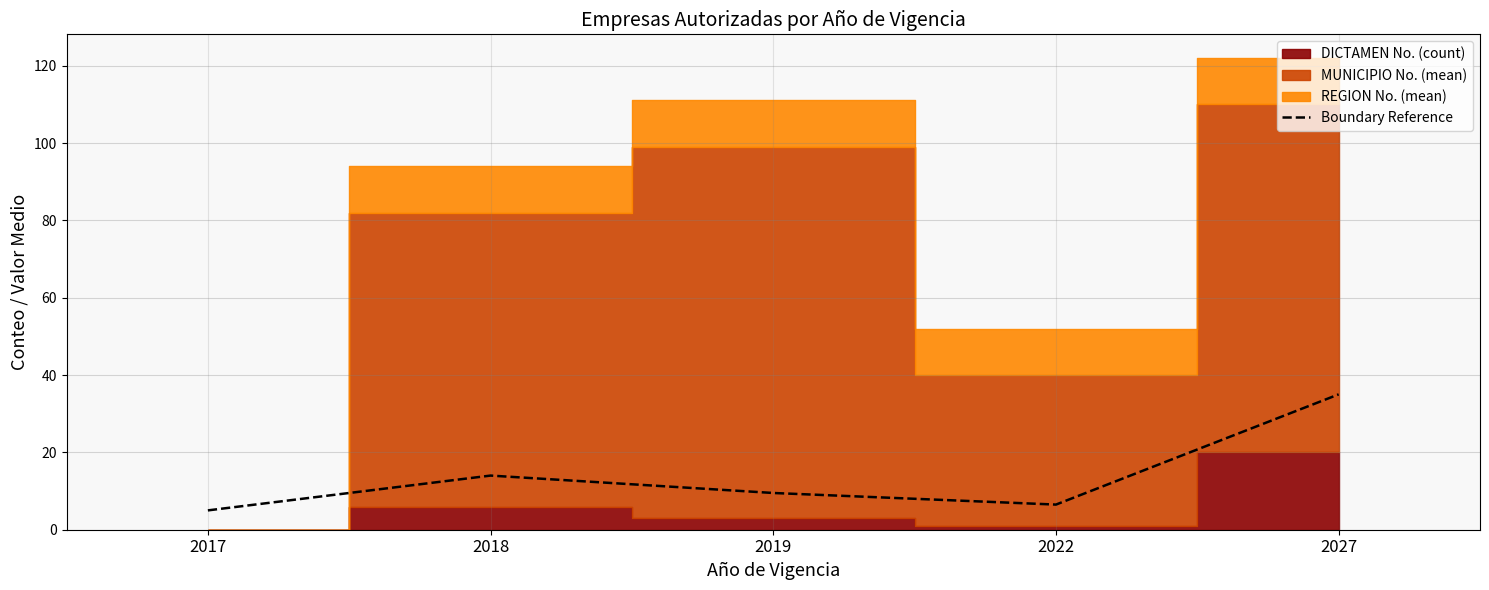

The value at 2017 is 7.2. True or false?

False